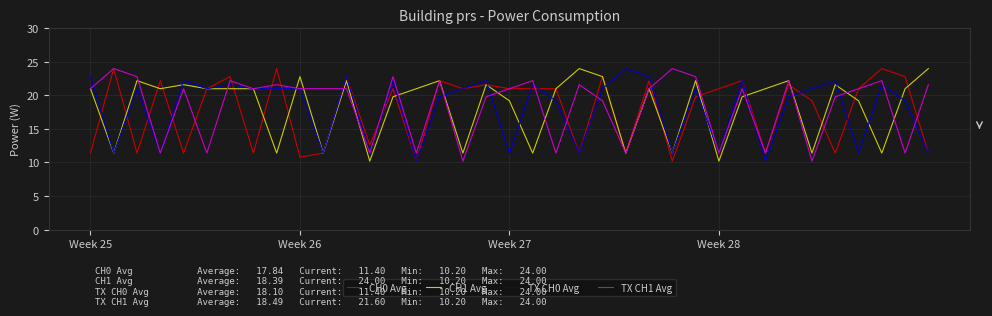

What is the highest value of the CH0 Avg series?

24.0